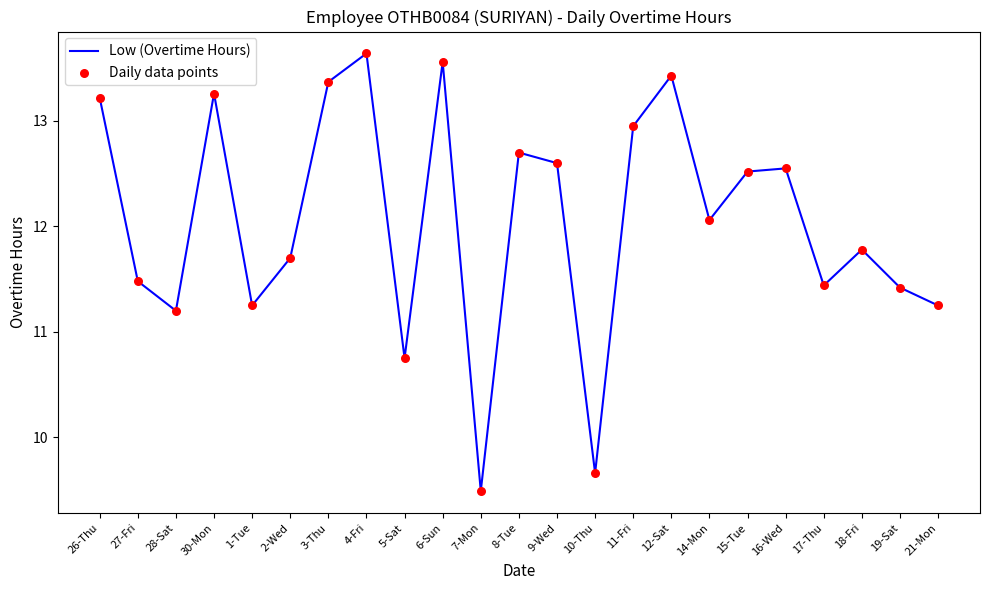

Between 9-Wed and 28-Sat, which is larger?

9-Wed